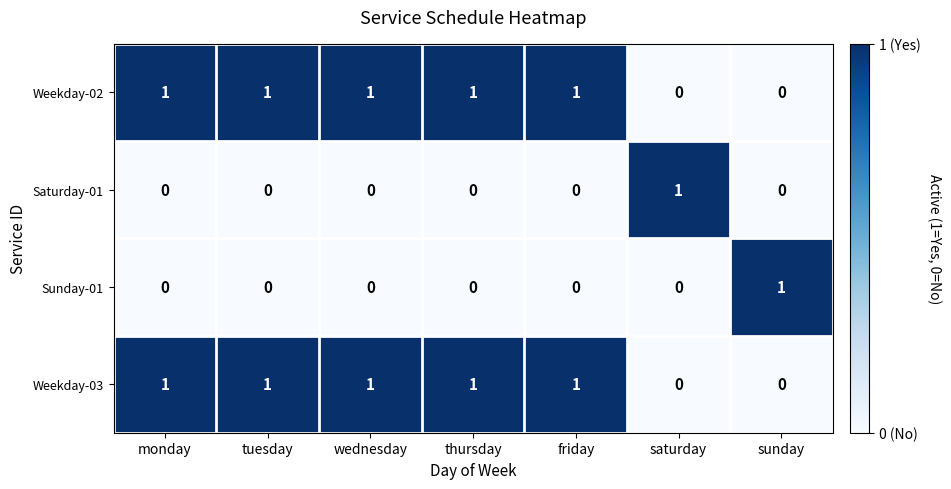

The value of Weekday-03 at tuesday is 0. True or false?

False